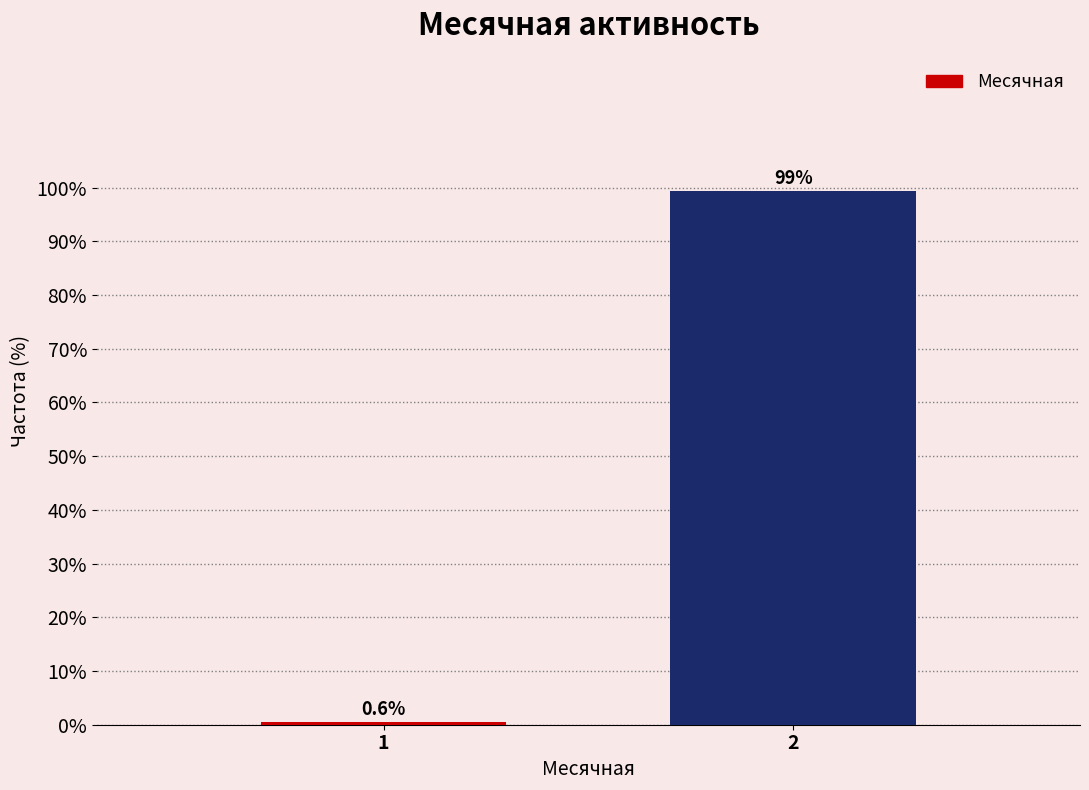

Reading left to right, extract all data points from this chart.

1=0.6	2=99.4